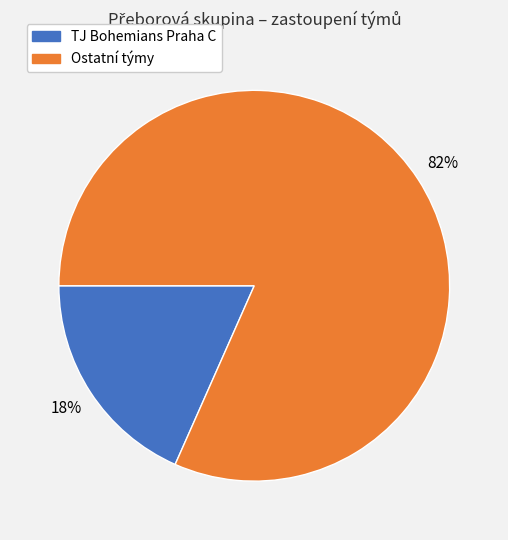

How many segments does this pie chart have?

2